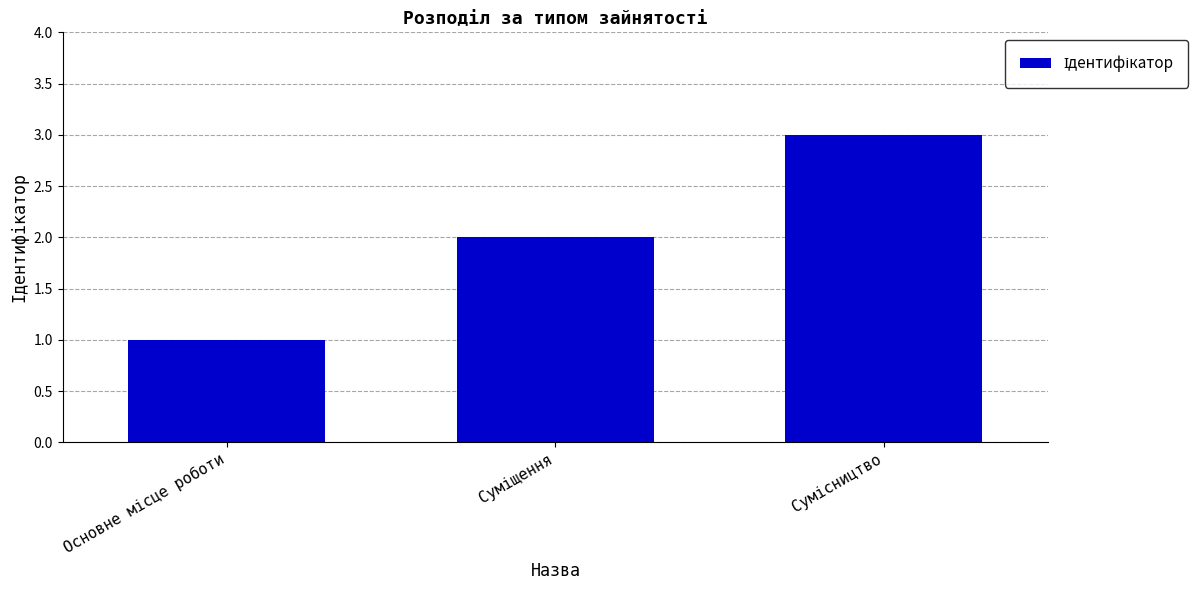

What is the value of the 3rd bar from the left?

3